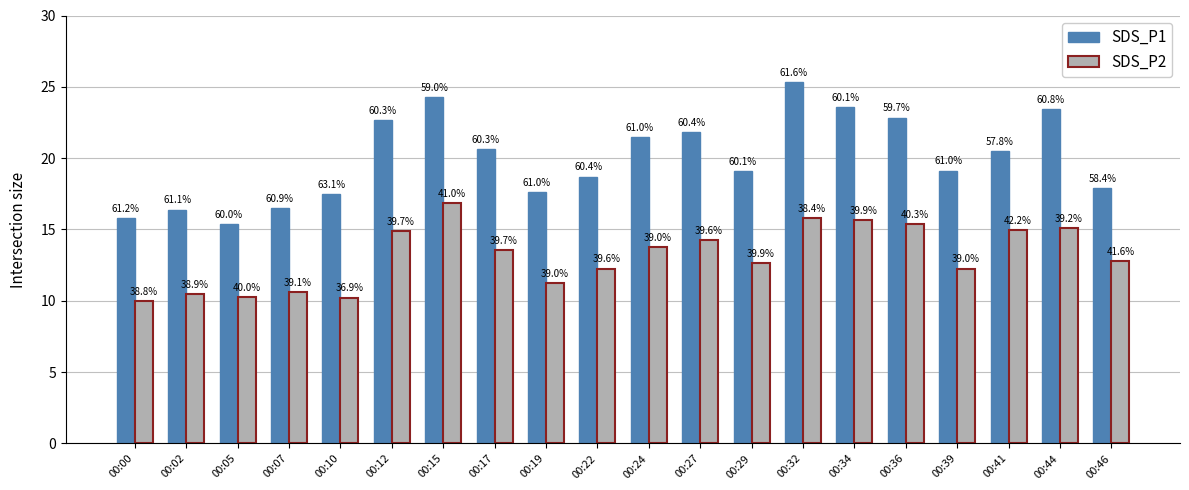

Reading left to right, transcribe all the data shown in this chart.

SDS_P1: 00:00=15.8	00:02=16.4	00:05=15.4	00:07=16.5	00:10=17.5	00:12=22.6	00:15=24.3	00:17=20.6	00:19=17.6	00:22=18.7	00:24=21.5	00:27=21.8	00:29=19.1	00:32=25.4	00:34=23.6	00:36=22.9	00:39=19.1	00:41=20.5	00:44=23.4	00:46=17.9
SDS_P2: 00:00=10.0	00:02=10.4	00:05=10.2	00:07=10.6	00:10=10.2	00:12=14.9	00:15=16.9	00:17=13.6	00:19=11.2	00:22=12.2	00:24=13.8	00:27=14.3	00:29=12.7	00:32=15.8	00:34=15.7	00:36=15.4	00:39=12.2	00:41=15.0	00:44=15.1	00:46=12.8